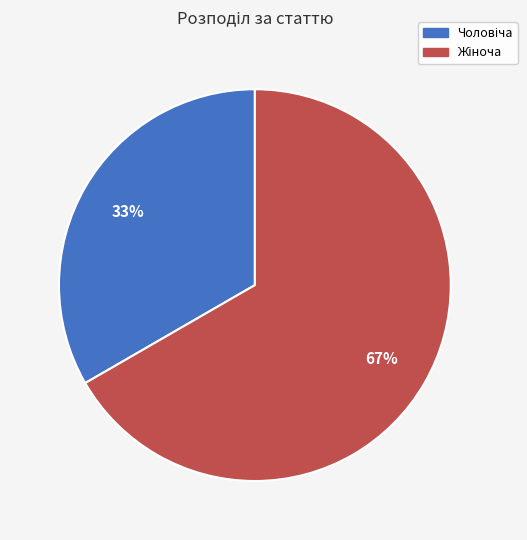

Is there a majority slice in this chart?

Yes